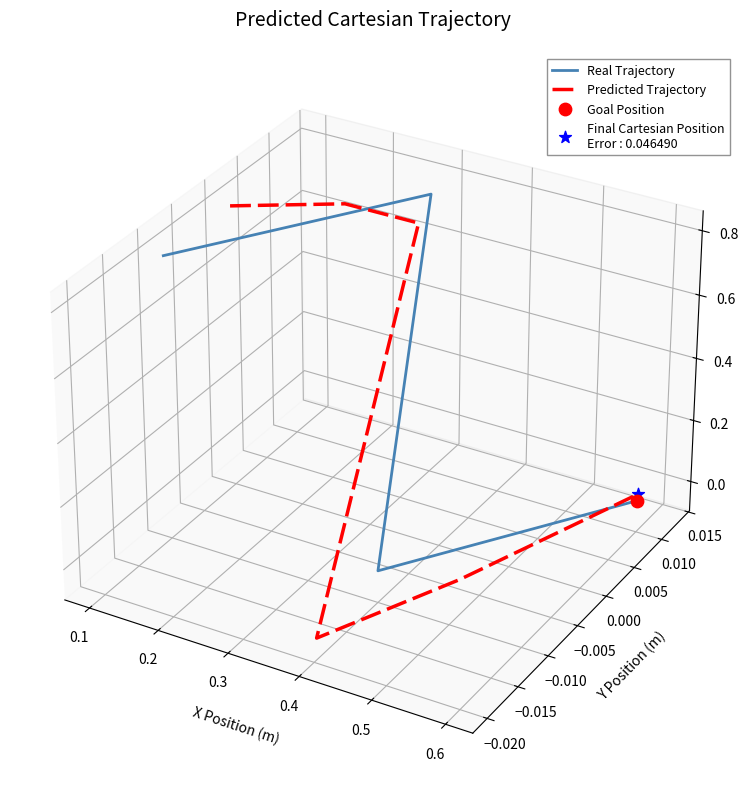

Which series has the largest total across all categories?

Real Trajectory